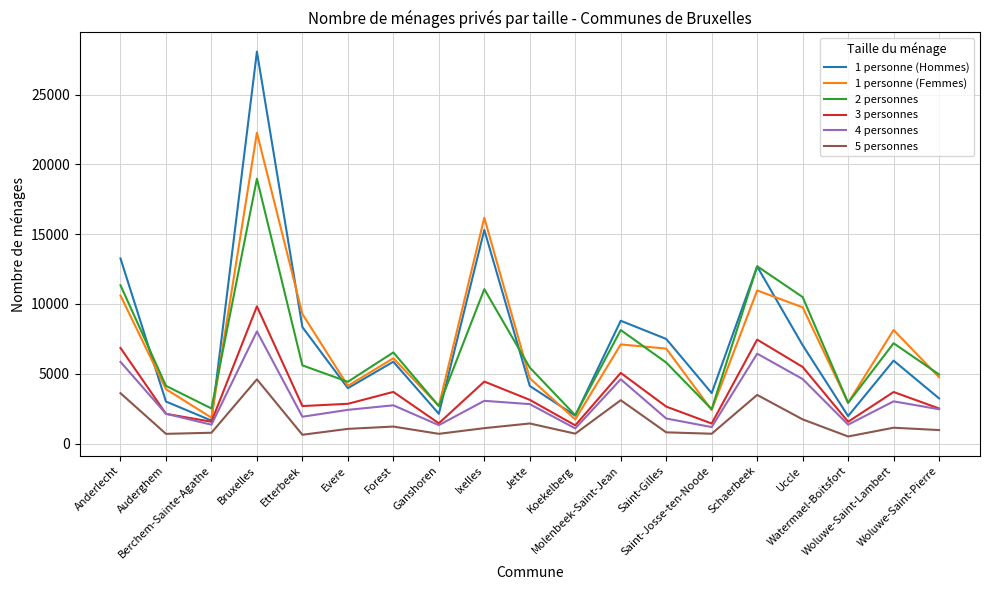

List the series in order of their peak value, lowest first.

5 personnes, 4 personnes, 3 personnes, 2 personnes, 1 personne (Femmes), 1 personne (Hommes)